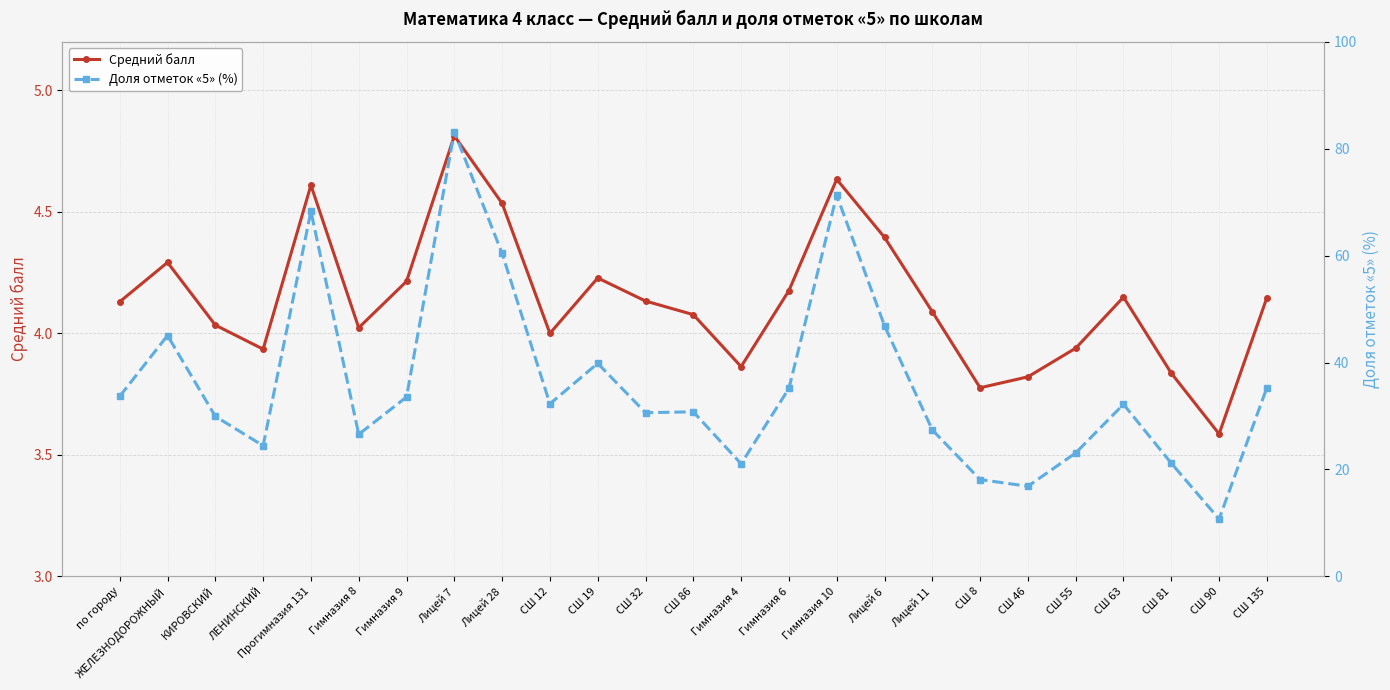

Rank the series by their average value, from highest to lowest.

Доля отметок «5» (%), Средний балл